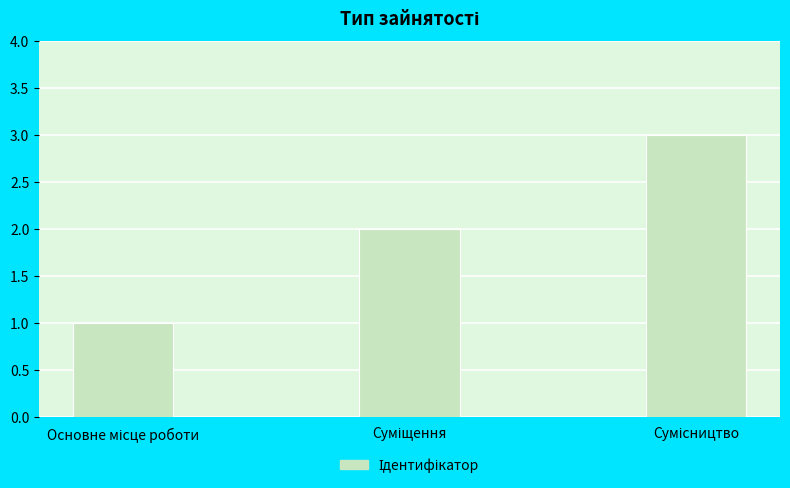

Reading left to right, transcribe all the data shown in this chart.

1	2	3